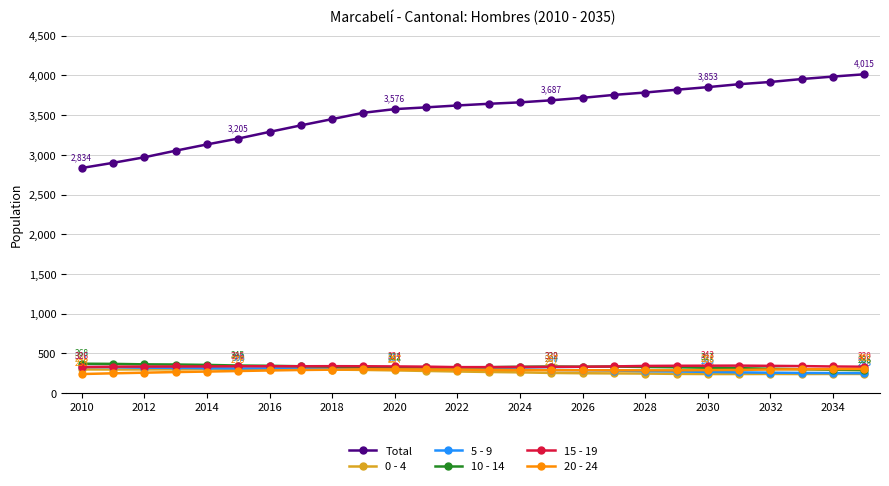

True or false: 15 - 19 has more than 0 points higher than both neighbors.

True